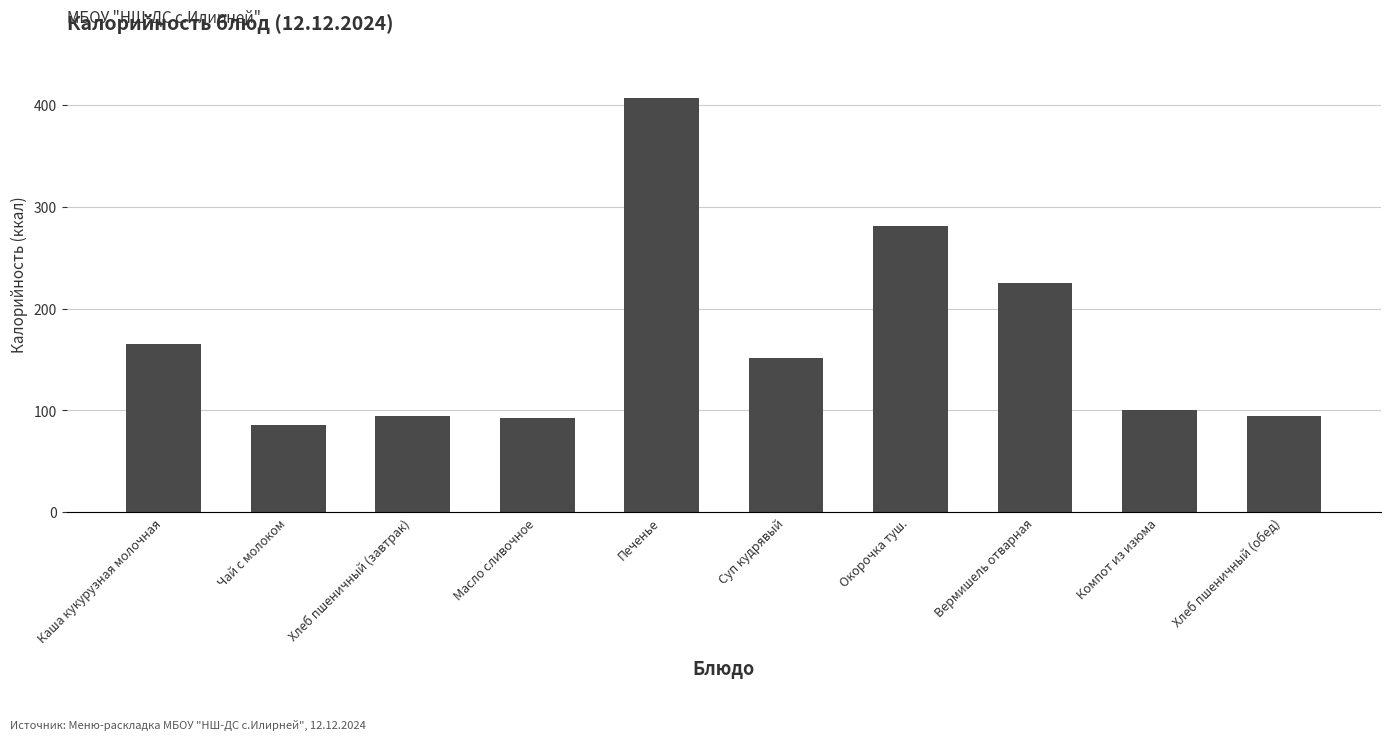

True or false: the data shows 224.6 at Вермишель отварная.

True